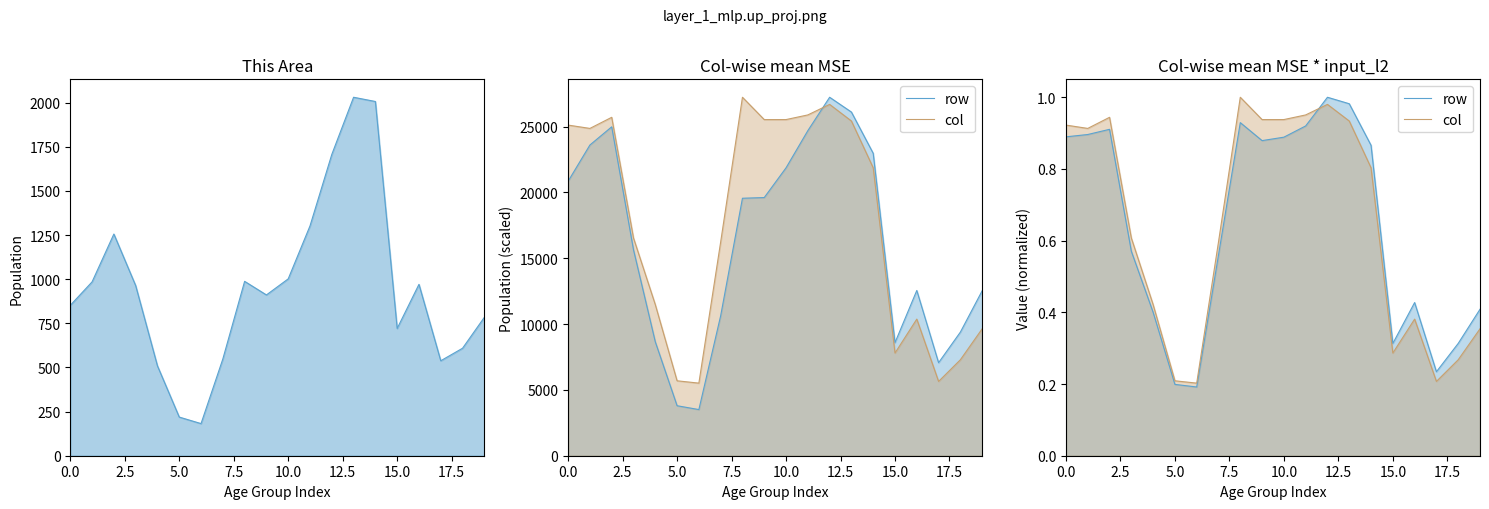

What is the label of the 17th point from the left?

16